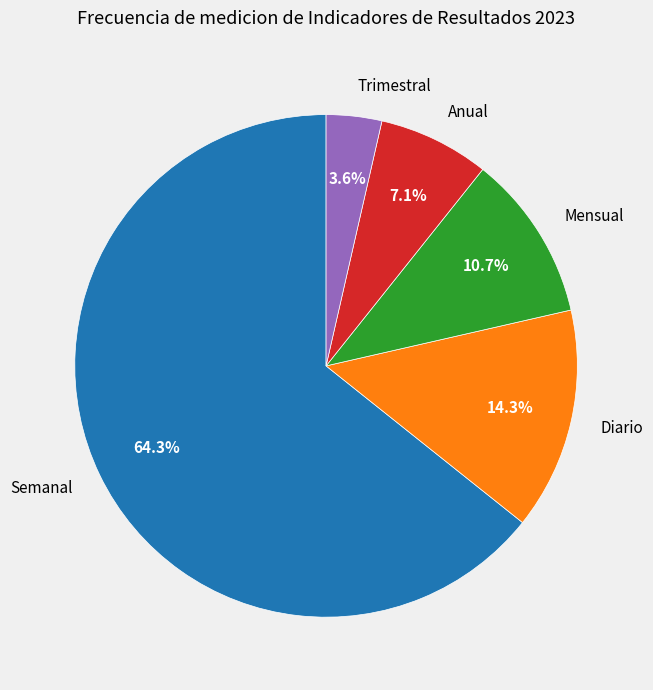

To the nearest percent, what portion does Mensual represent?

11%